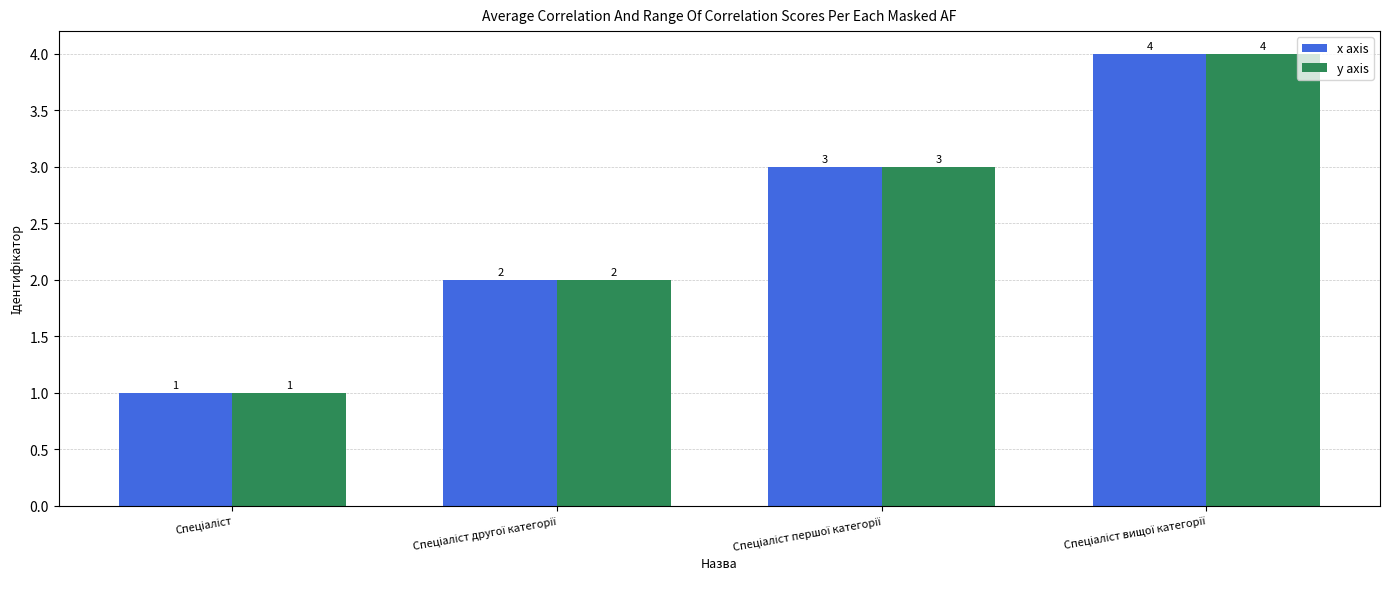

How many x axis values are between 2 and 4?

3